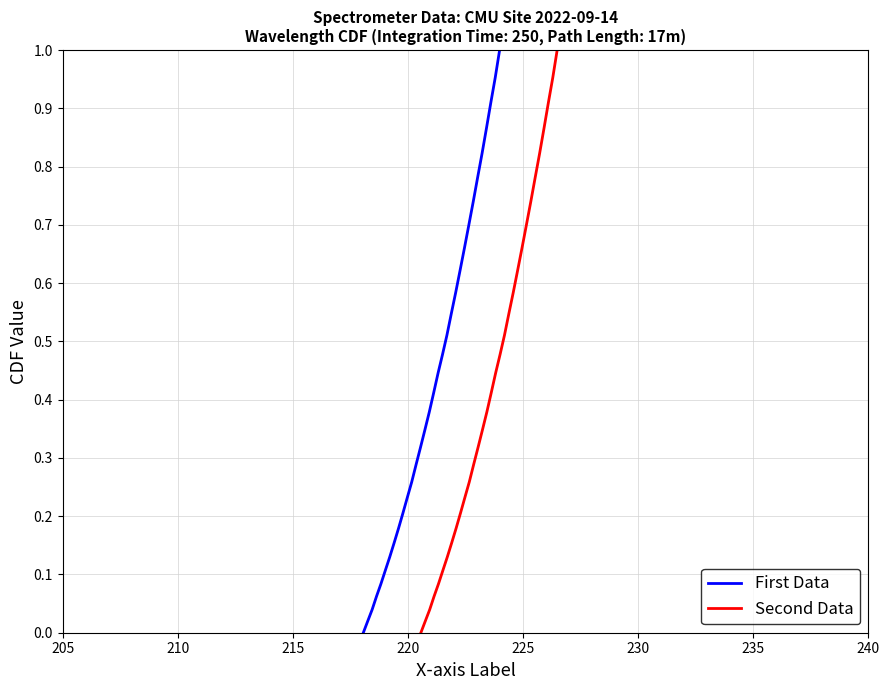

Which series ends up on top after the final intersection of Second Data and First Data?

First Data